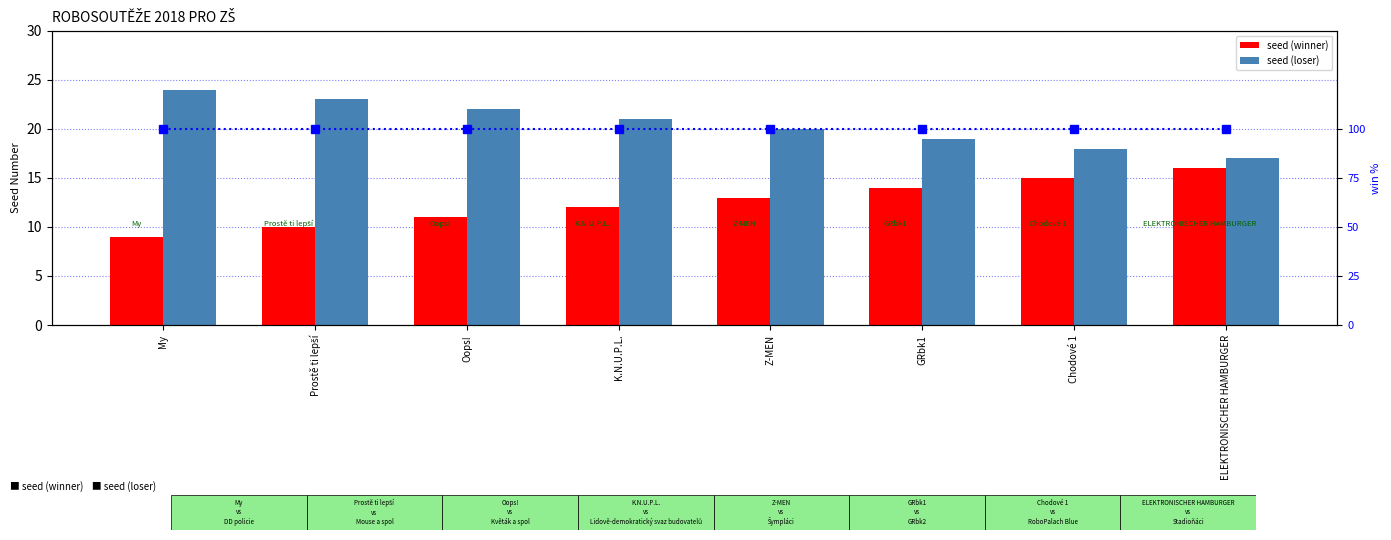

What position from the left is GRbk1?

6